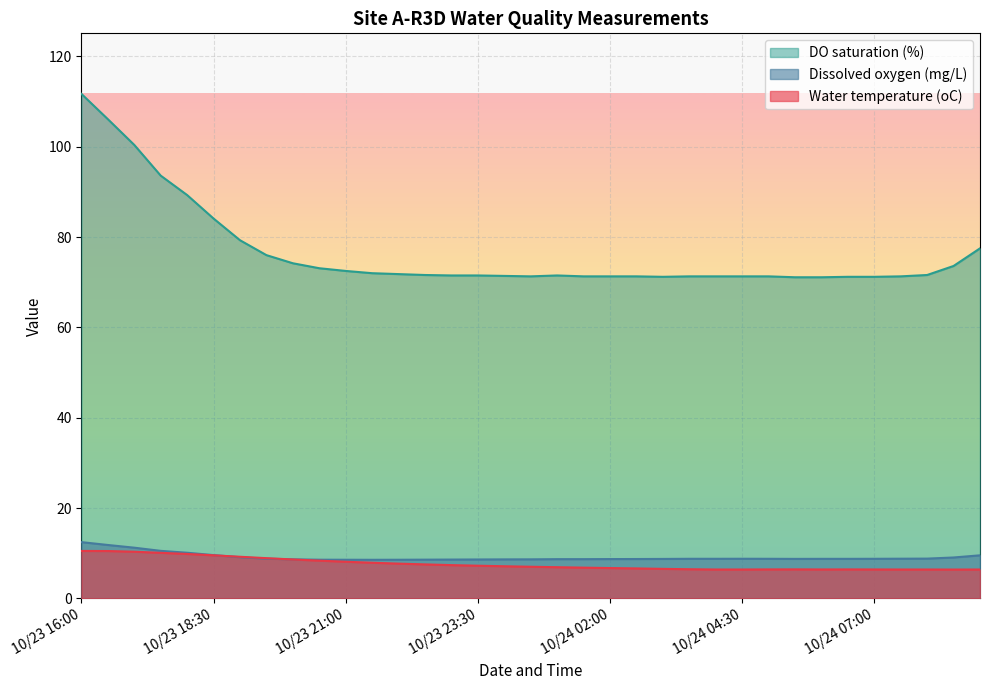

List the labels in order of Water temperature (oC) value, smallest first.

10/24 08:30, 10/24 04:00, 10/24 04:30, 10/24 07:30, 10/24 08:00, 10/24 09:00, 10/24 06:00, 10/24 07:00, 10/24 05:00, 10/24 06:30, 10/24 05:30, 10/24 03:30, 10/24 03:00, 10/24 02:30, 10/24 02:00, 10/24 01:30, 10/24 01:00, 10/24 00:30, 10/24 00:00, 10/23 23:30, 10/23 23:00, 10/23 22:30, 10/23 22:00, 10/23 21:30, 10/23 21:00, 10/23 20:30, 10/23 20:00, 10/23 19:30, 10/23 19:00, 10/23 18:30, 10/23 18:00, 10/23 17:30, 10/23 17:00, 10/23 16:30, 10/23 16:00